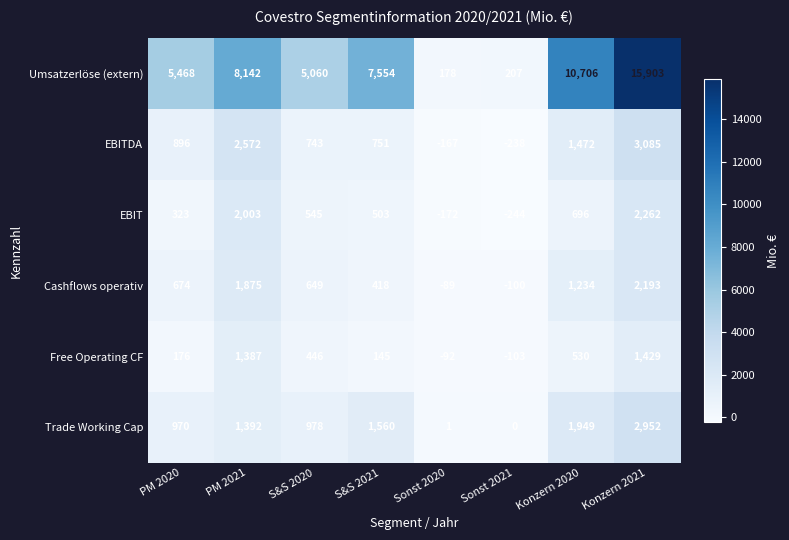

The Umsatzerlöse (extern) series shows 10948 at S&S 2021. True or false?

False